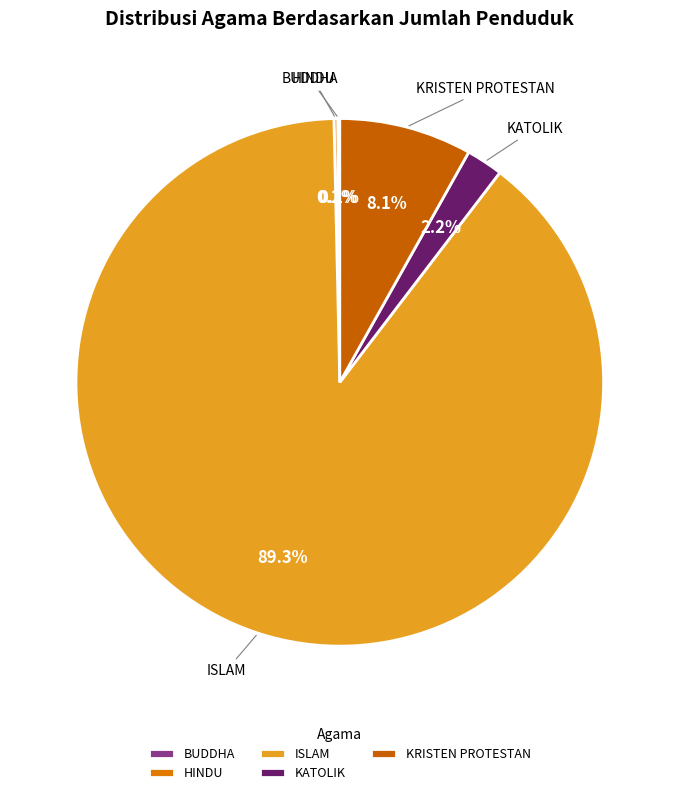

Which category has the biggest portion of the pie?

ISLAM